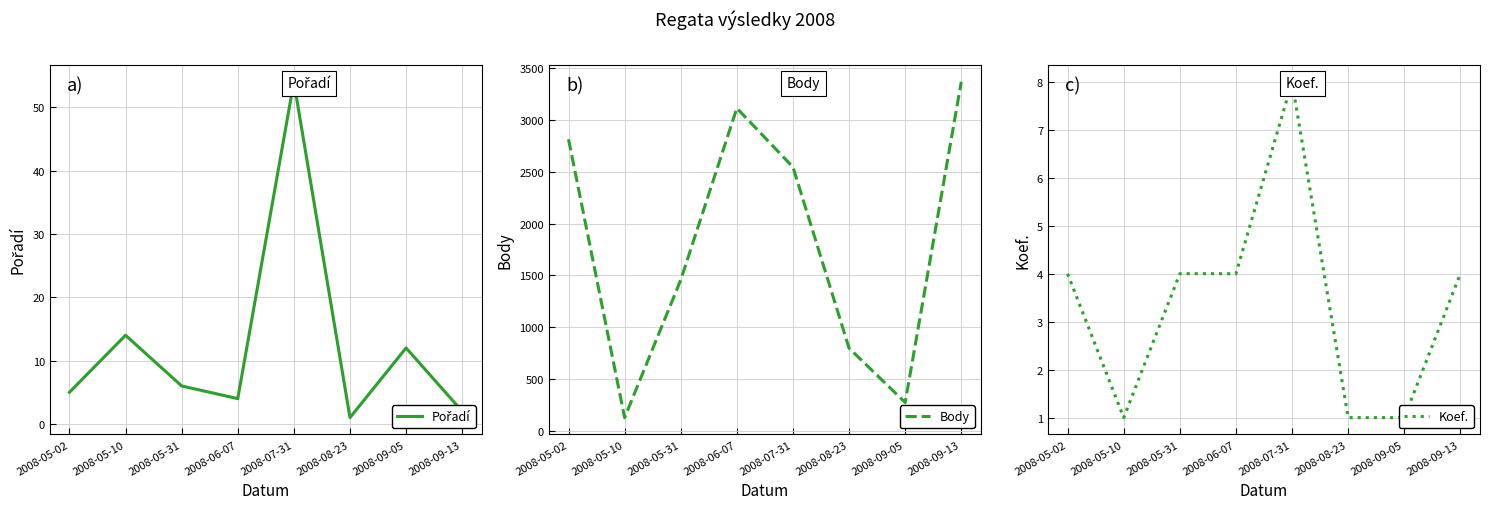

Which label corresponds to the smallest value in the chart?

2008-08-23